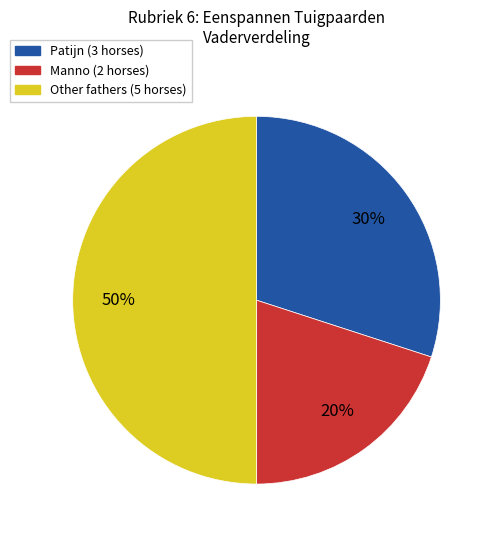

True or false: Patijn (3 horses) accounts for 44% of the total.

False